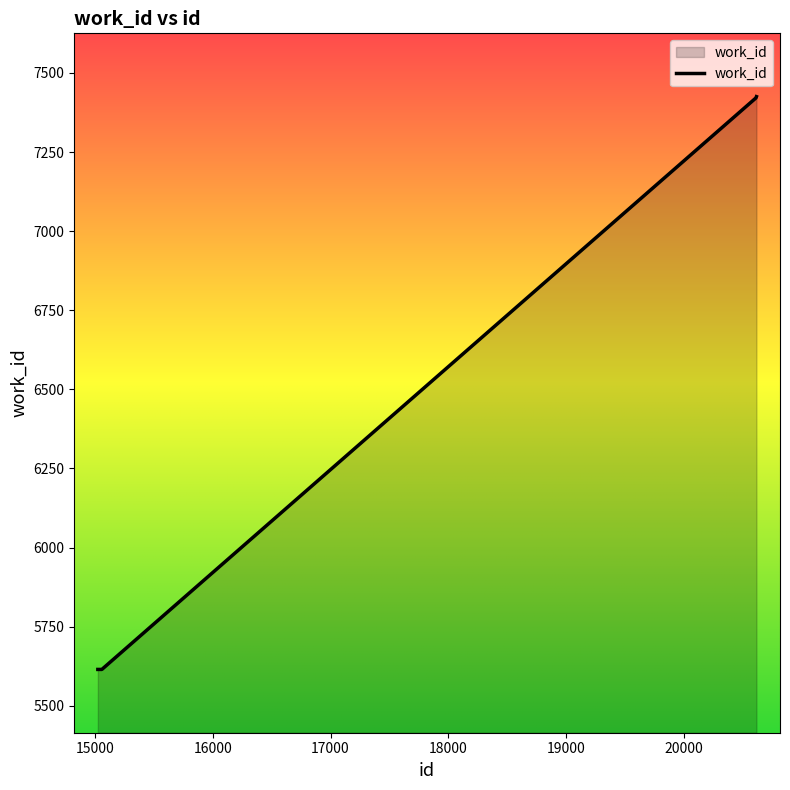

What is the maximum value shown in the chart?

7425